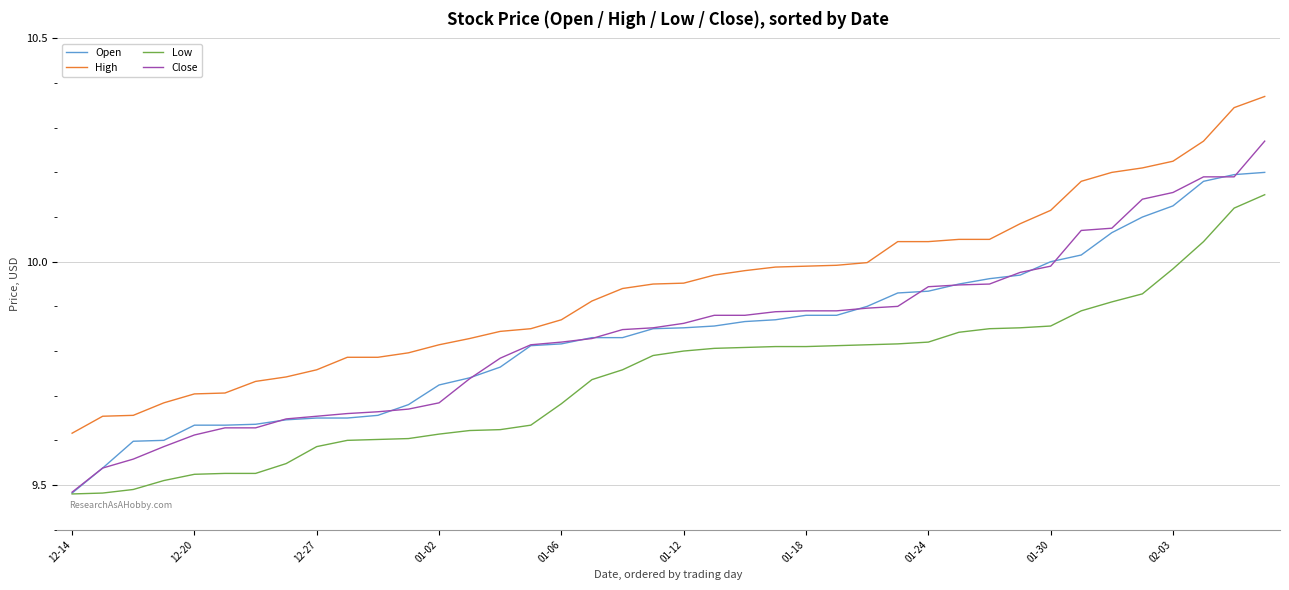

List the series in order of their peak value, lowest first.

Low, Open, Close, High